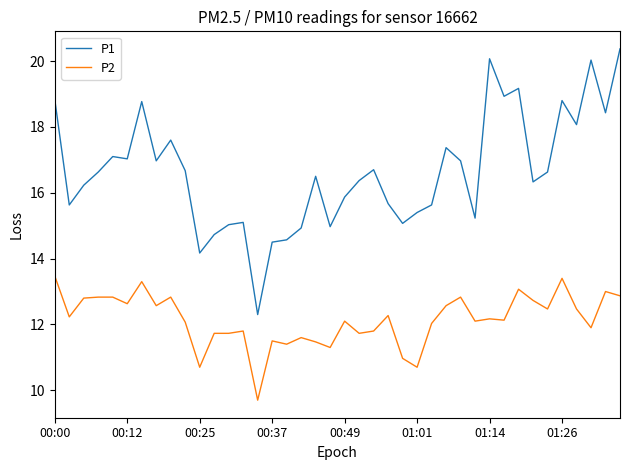

True or false: P1 and P2 intersect in this chart.

False